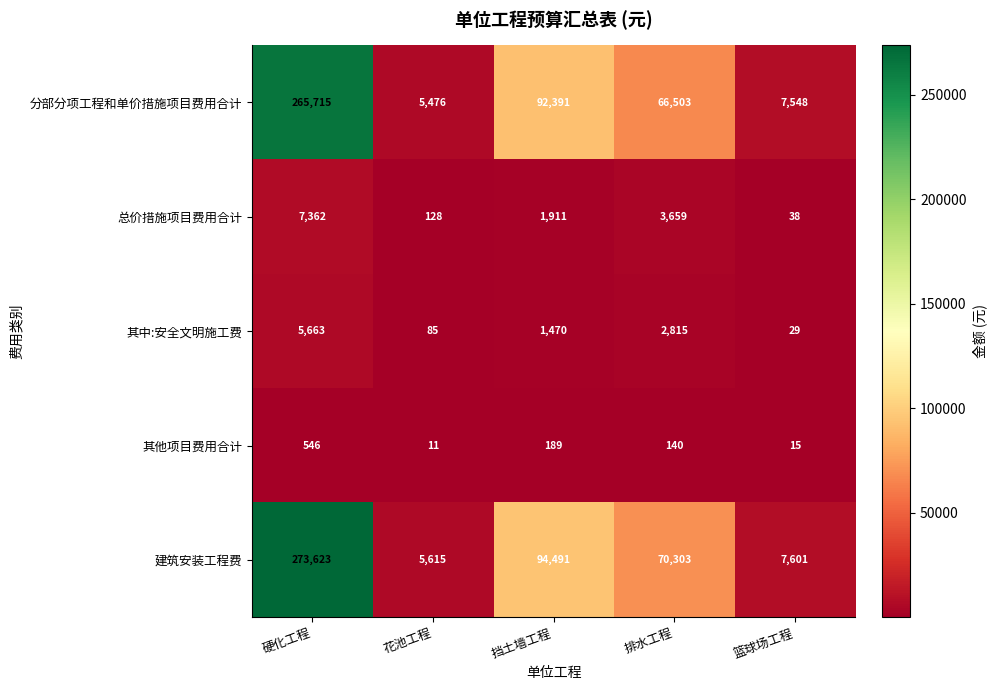

What is the total value across all series at 挡土墙工程?

190452